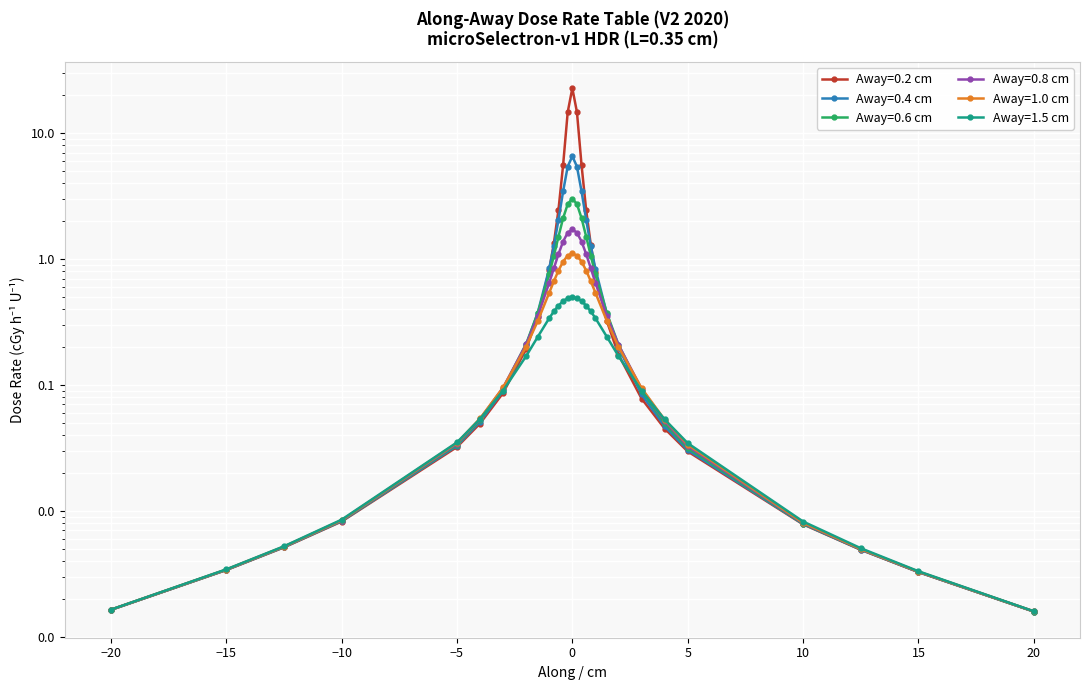

The Away=0.6 cm series shows 1.2 at -1. True or false?

False